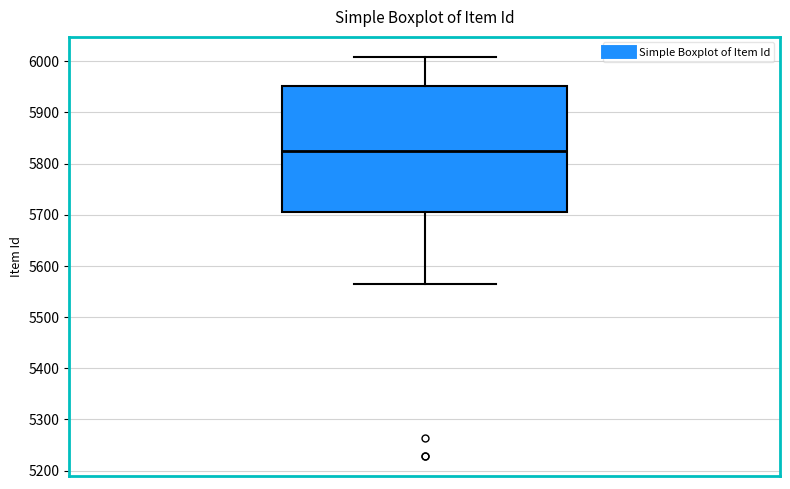

Read this box plot against the y-axis: the position of the median line, the range covered by the box, and the ends of both whiskers. The values are not printed on the chart, so give them approximately, as read against the axis.

median 5830, box 5710 to 5950, whiskers 5560 to 6010